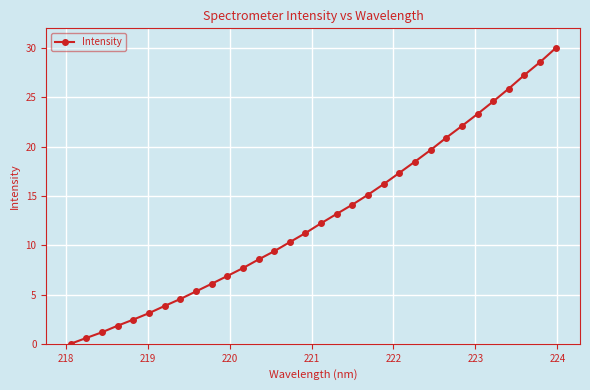

What is the value of the 20th point from the left?

15.1